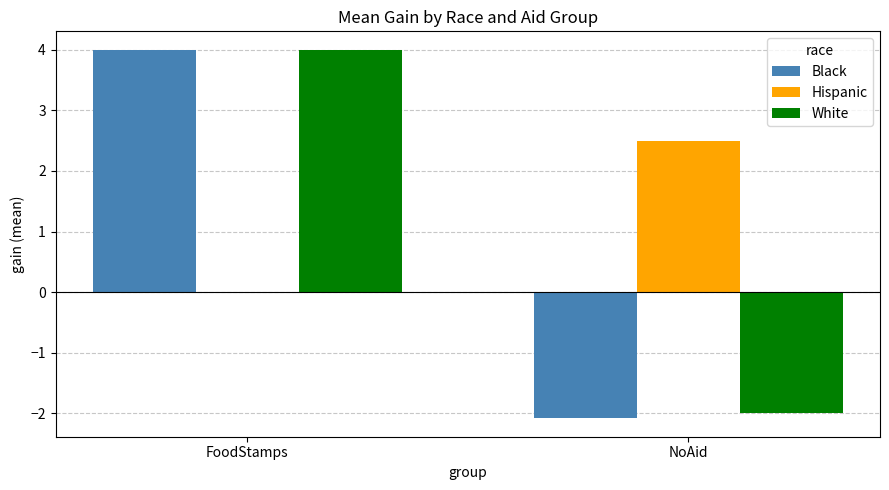

Reading left to right, extract all data points from this chart.

Black: 4.0	-2.1
Hispanic: 0.0	2.5
White: 4.0	-2.0